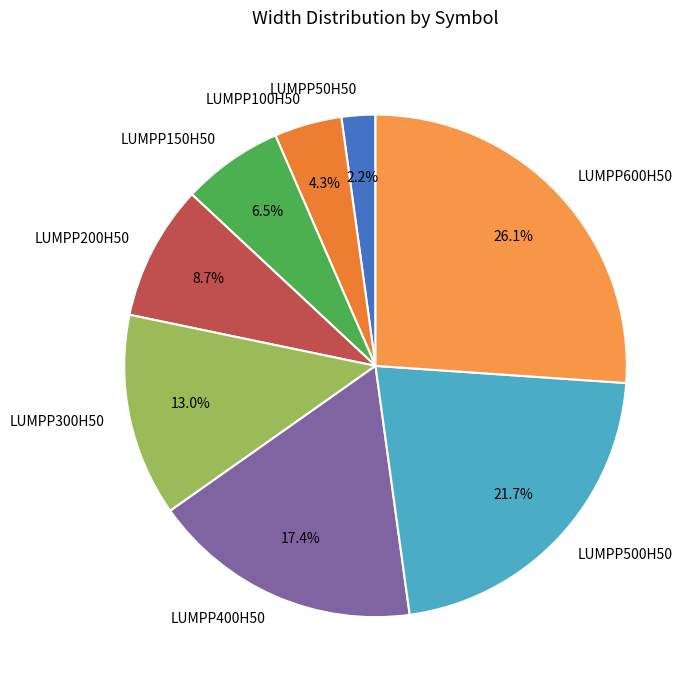

Does LUMPP400H50 account for over 50% of the chart?

No